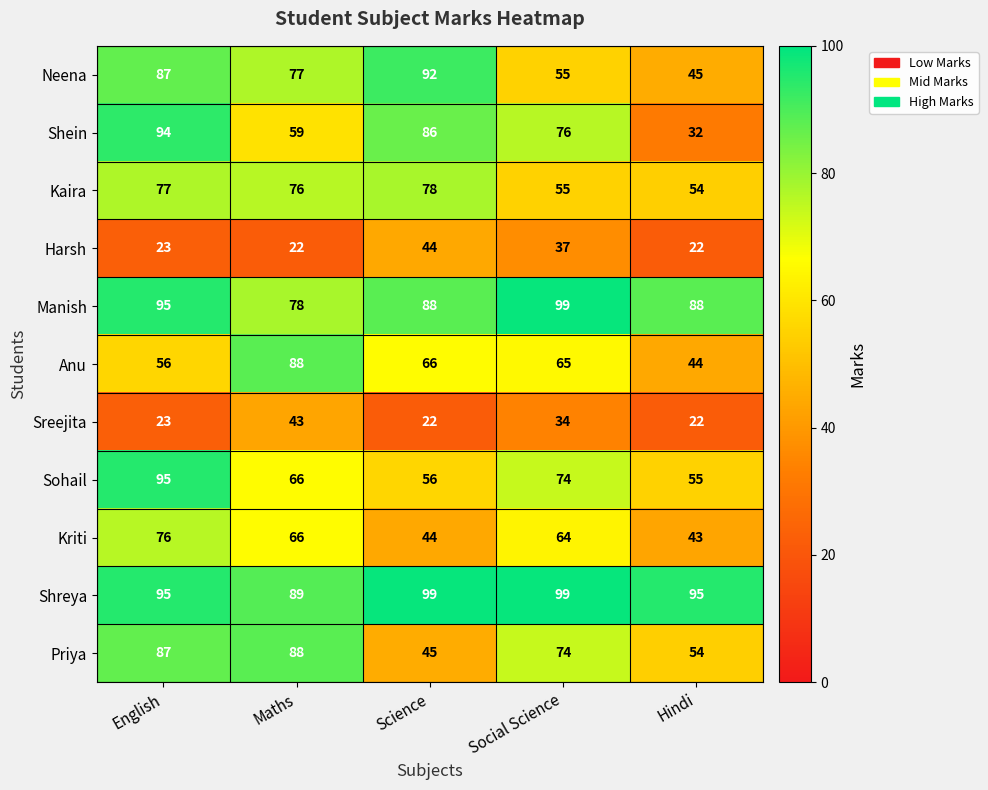

What is the lowest value of the Kaira series?

54